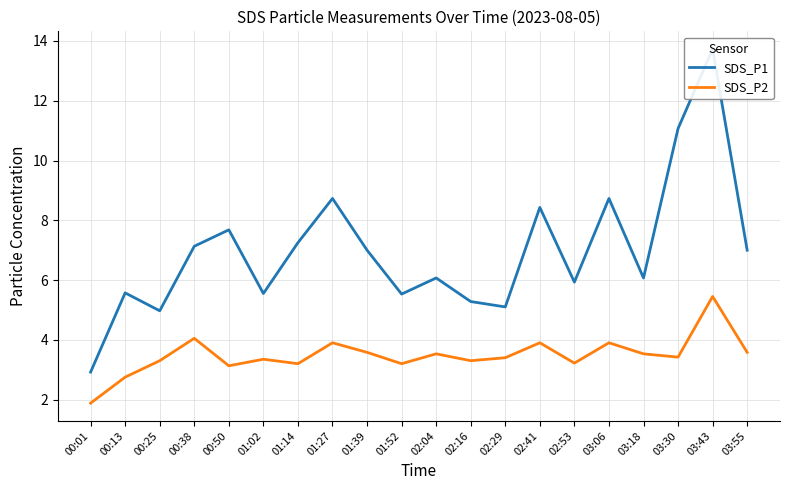

Where is SDS_P2 nearest to the value 3?

00:50